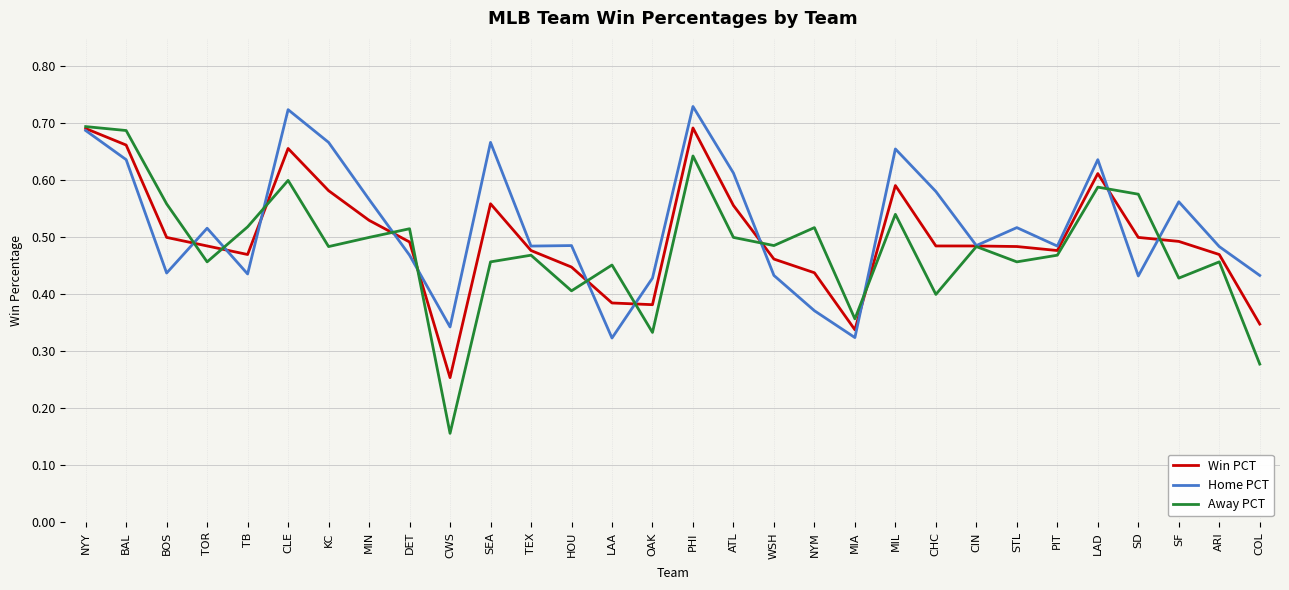

What is the total value across all series at CLE?

2.0